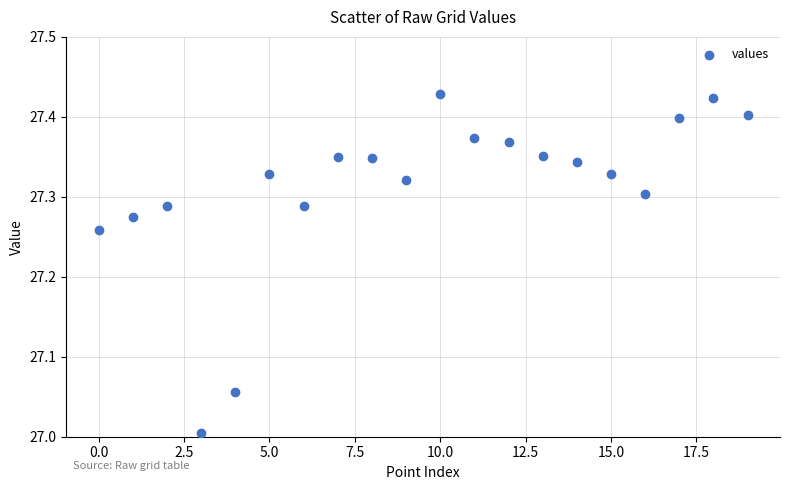

What is the range of Y values (max minus min)?

0.4